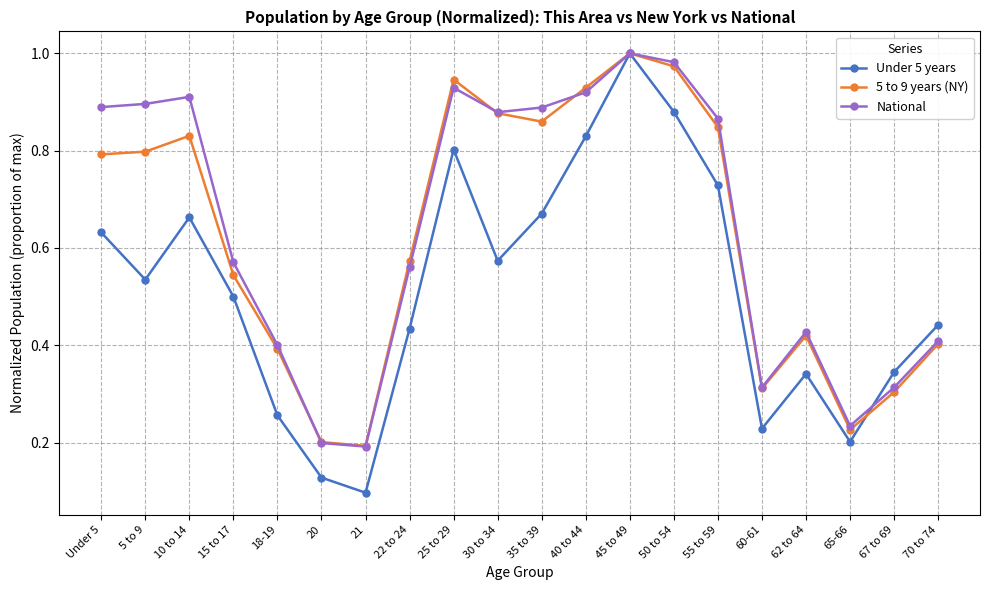

At which category does 5 to 9 years (NY) reach its first local peak?

10 to 14